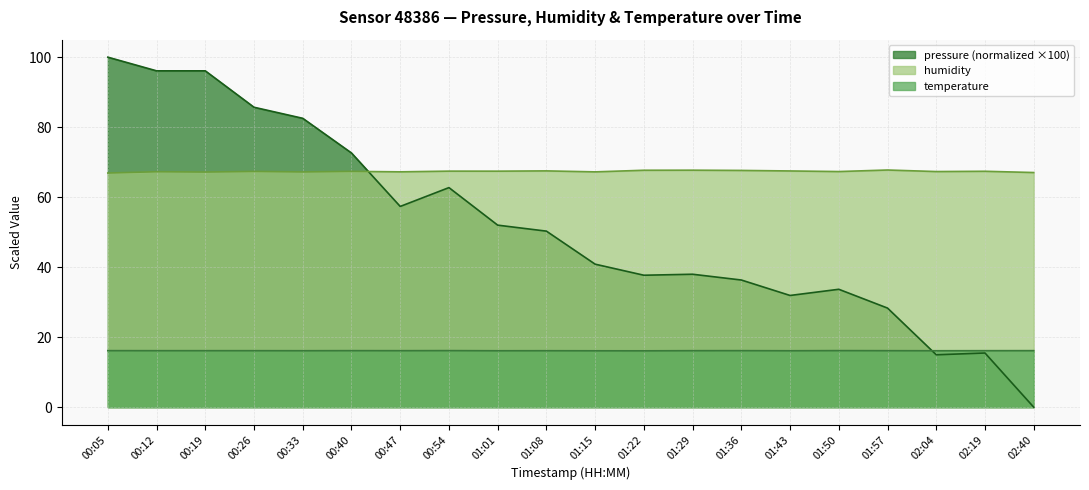

What is the label of the 8th point from the right?

01:29